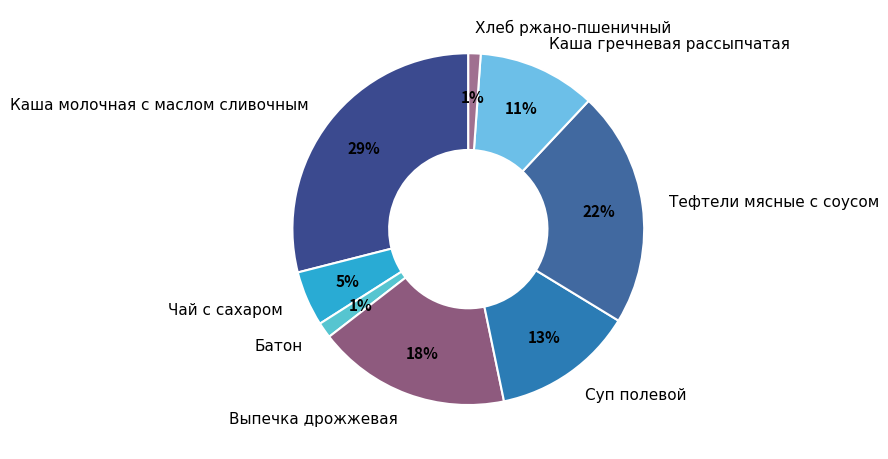

Combined, do Хлеб ржано-пшеничный and Выпечка дрожжевая account for over 50%?

No